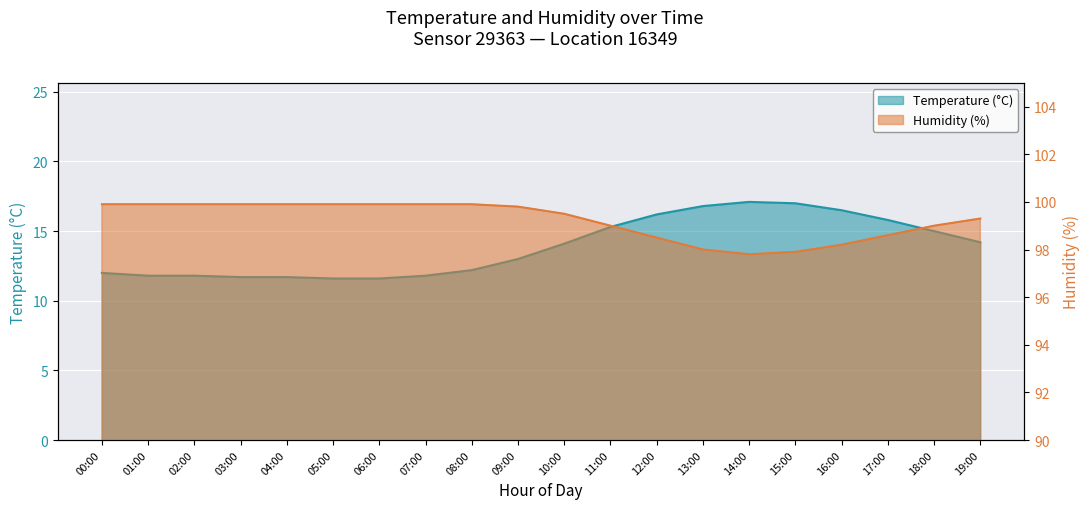

What is the sum of the temperature values at 00:00 and 11:00?

27.3